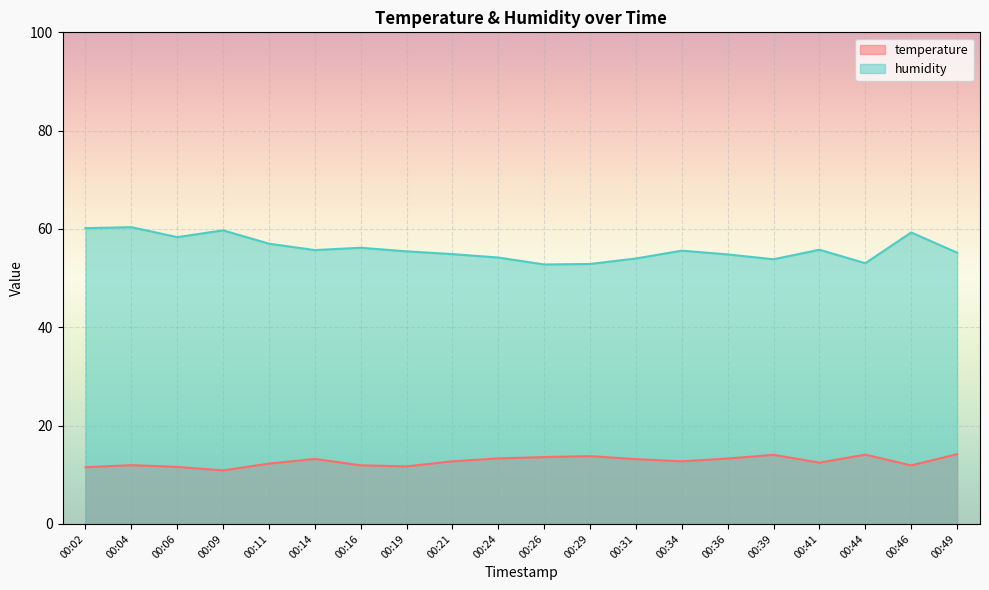

How many interior local valleys does the temperature series have?

5